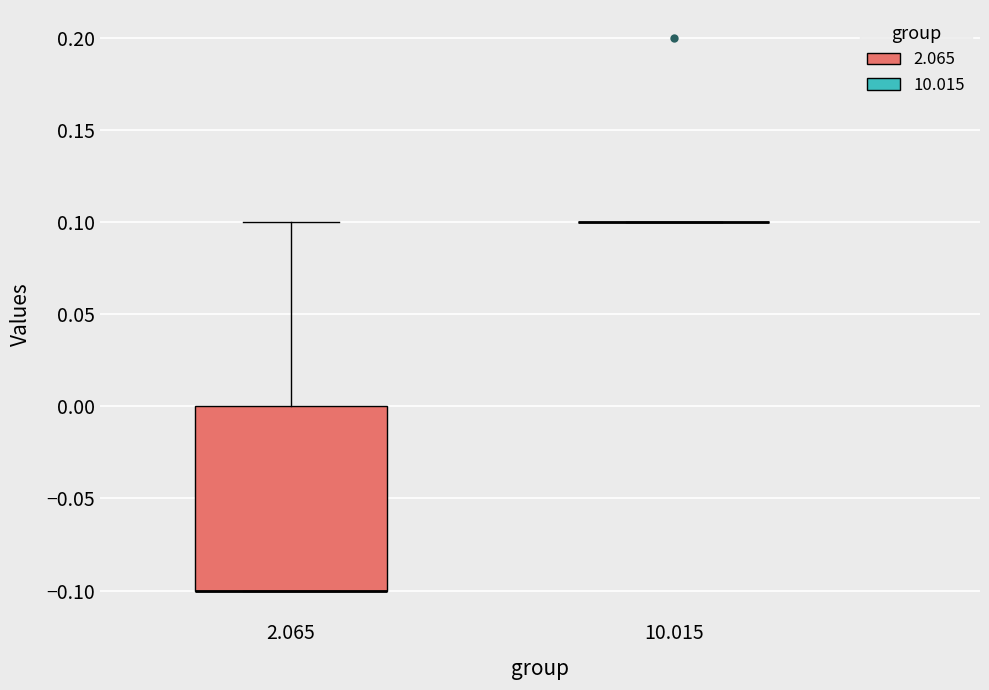

Which box is the tallest, from its lower edge to its upper edge?

2.065